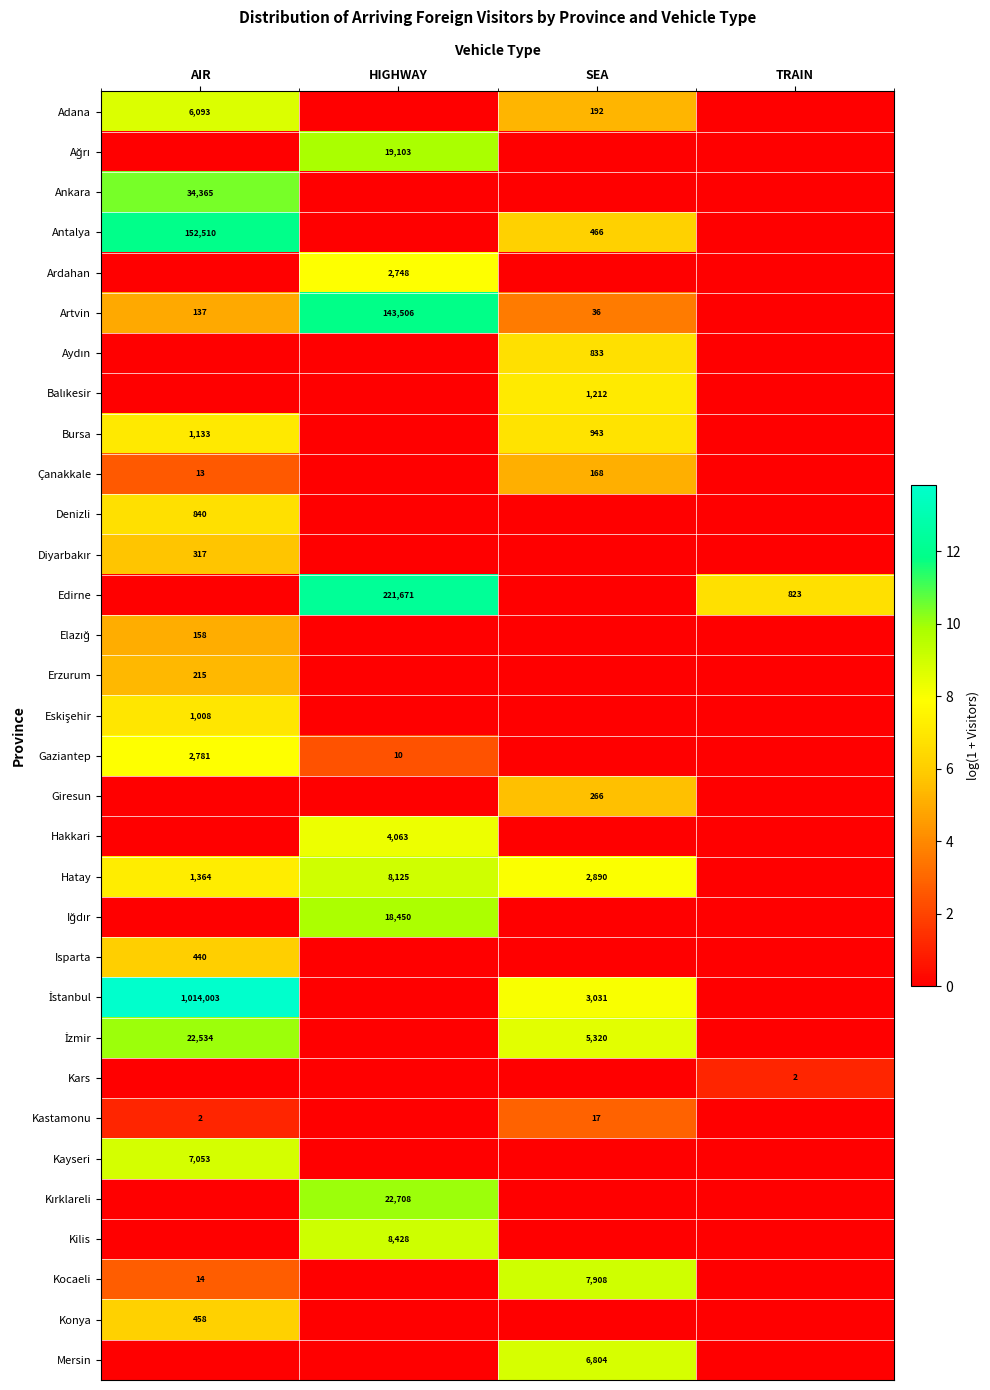

The value of Kayseri at AIR is 2777. True or false?

False